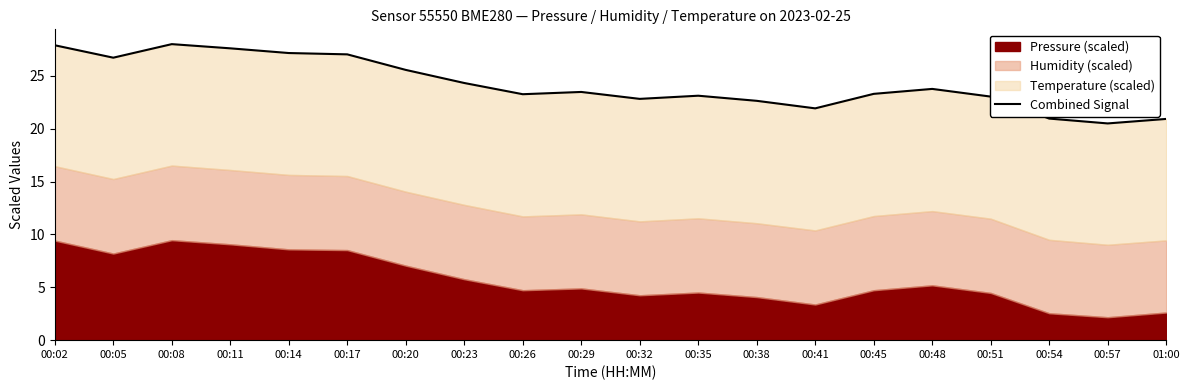

Which category has the lowest value across all series?

00:57